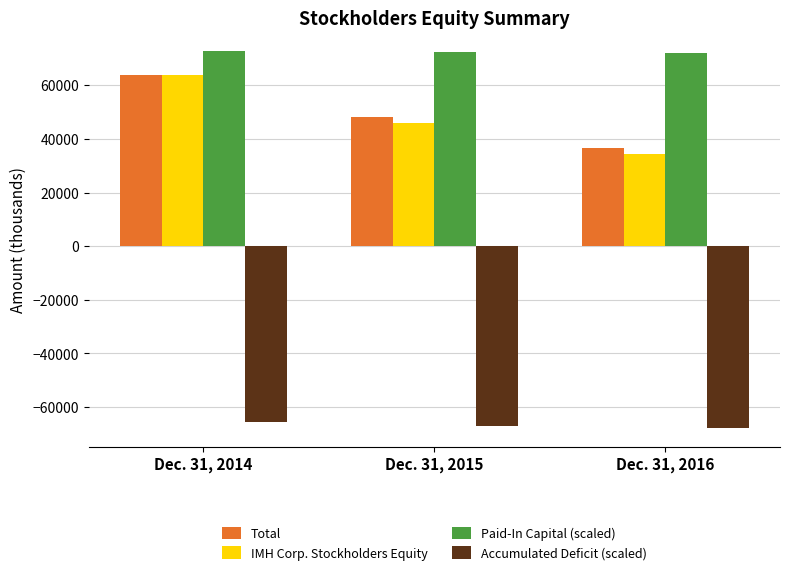

Is the value of IMH Corp. Stockholders Equity at Dec. 31, 2015 greater than the value of Accumulated Deficit (scaled) at Dec. 31, 2015?

Yes